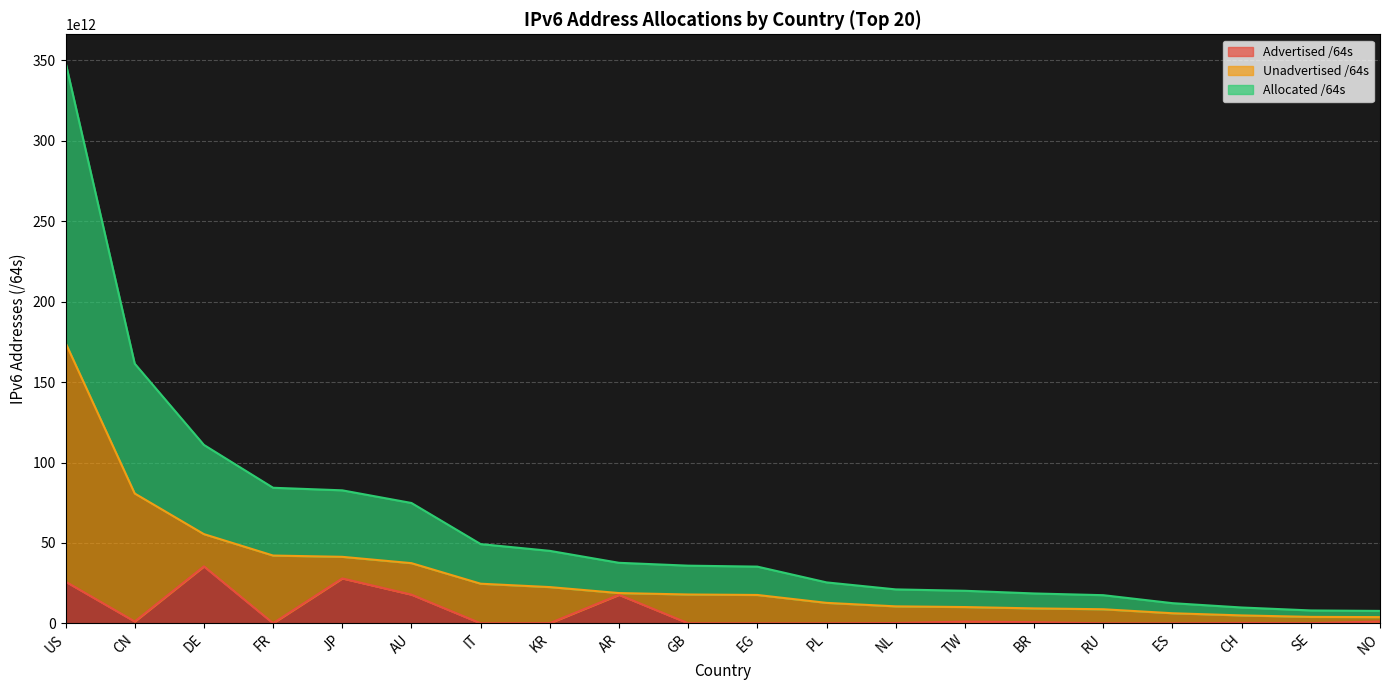

How many data points does each series have?

20